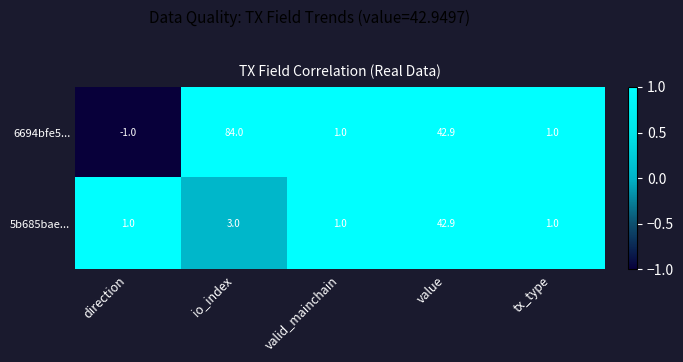

What is the difference between the maximum and minimum values in the 5b685bae... series?

41.9